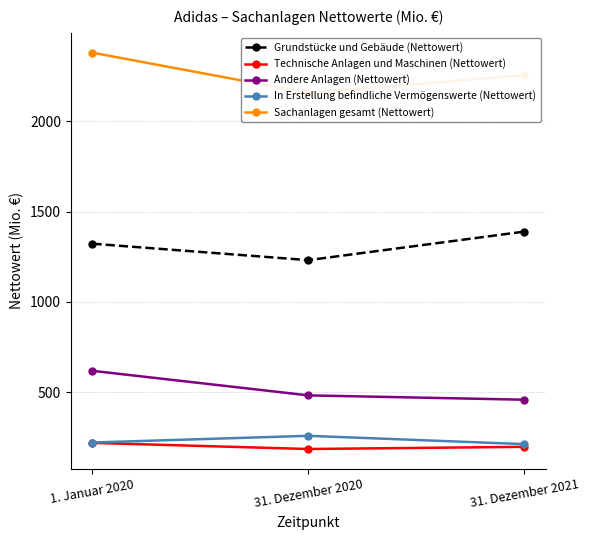

Where does the Andere Anlagen (Nettowert) series first go above 482?

1. Januar 2020